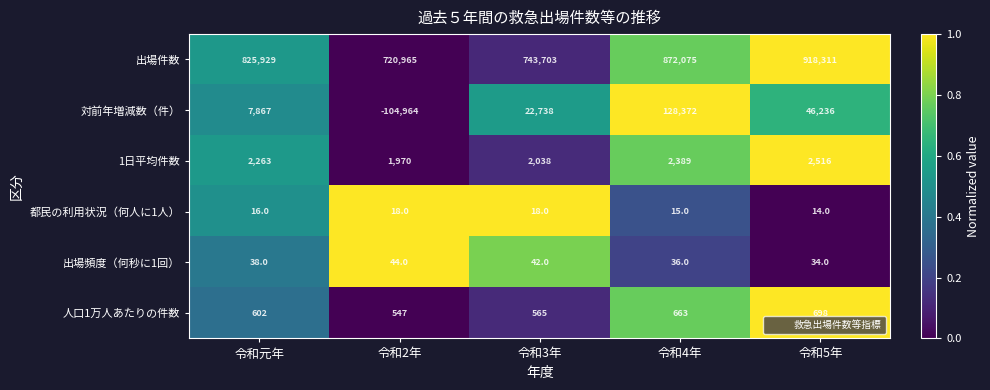

The value of 都民の利用状況（何人に1人） at 令和5年 is 19. True or false?

False